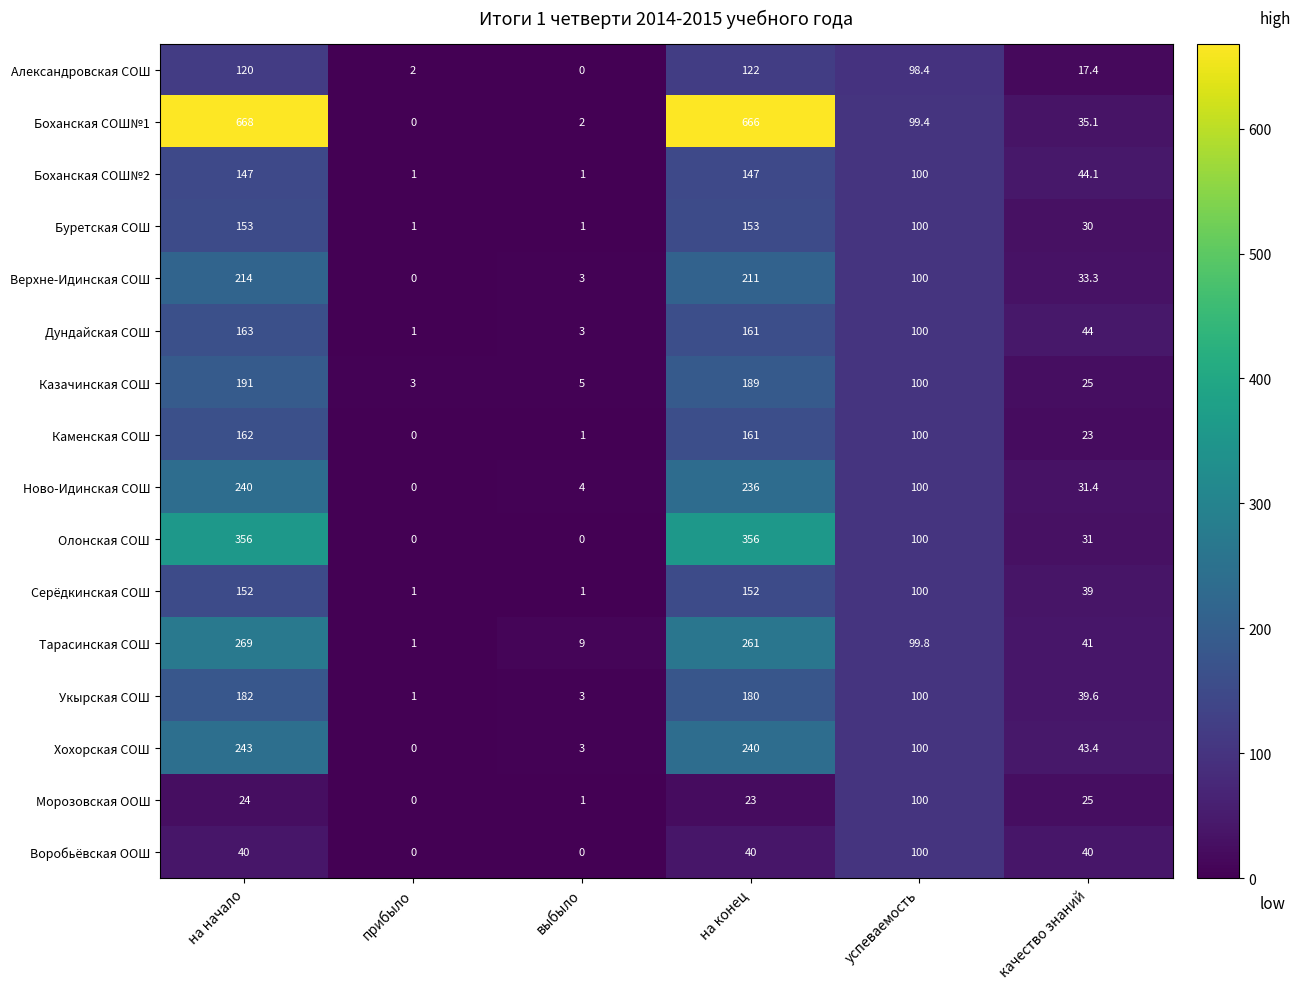

Count the Серёдкинская СОШ values in the range 1 to 152.

6